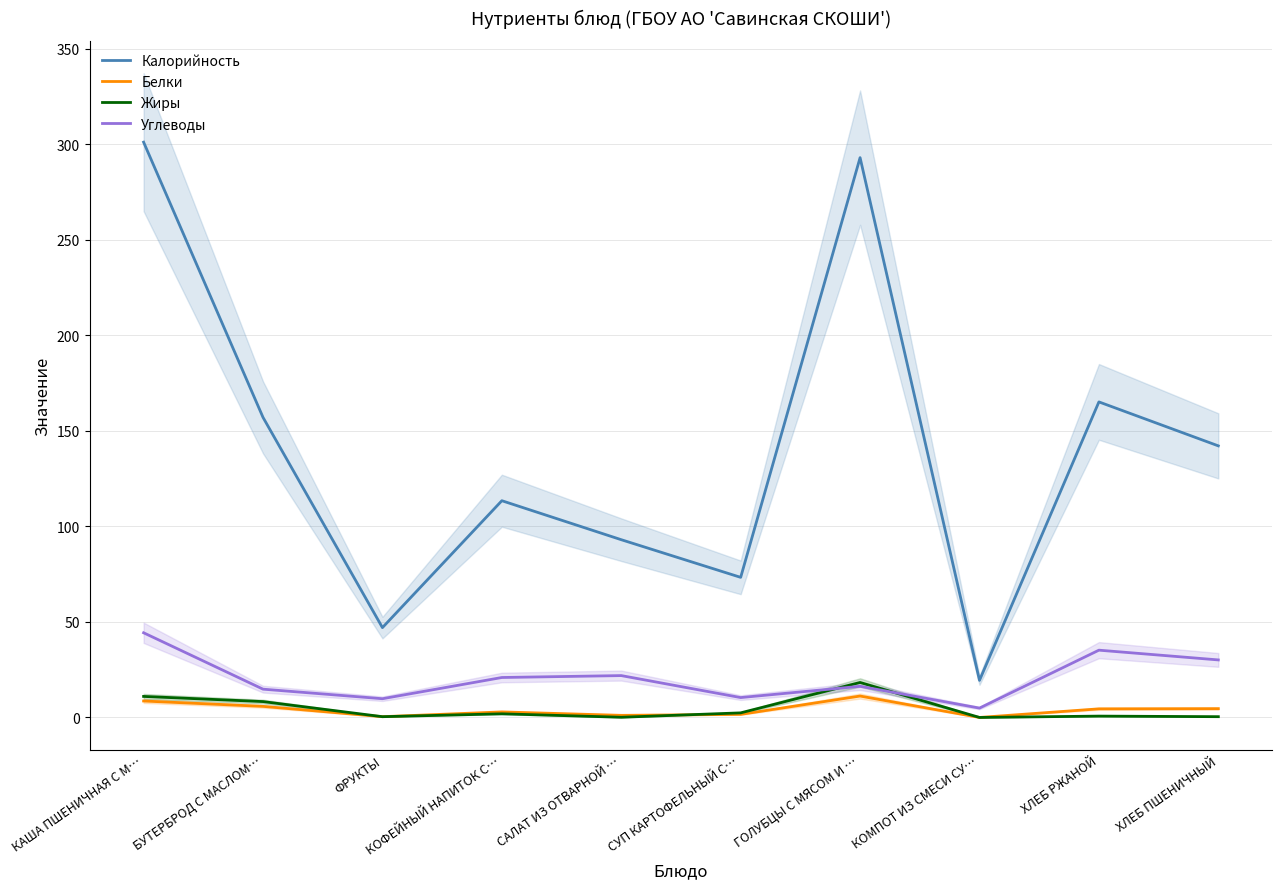

Which has a higher value, КОФЕЙНЫЙ НАПИТОК С… or ГОЛУБЦЫ С МЯСОМ И …?

ГОЛУБЦЫ С МЯСОМ И …